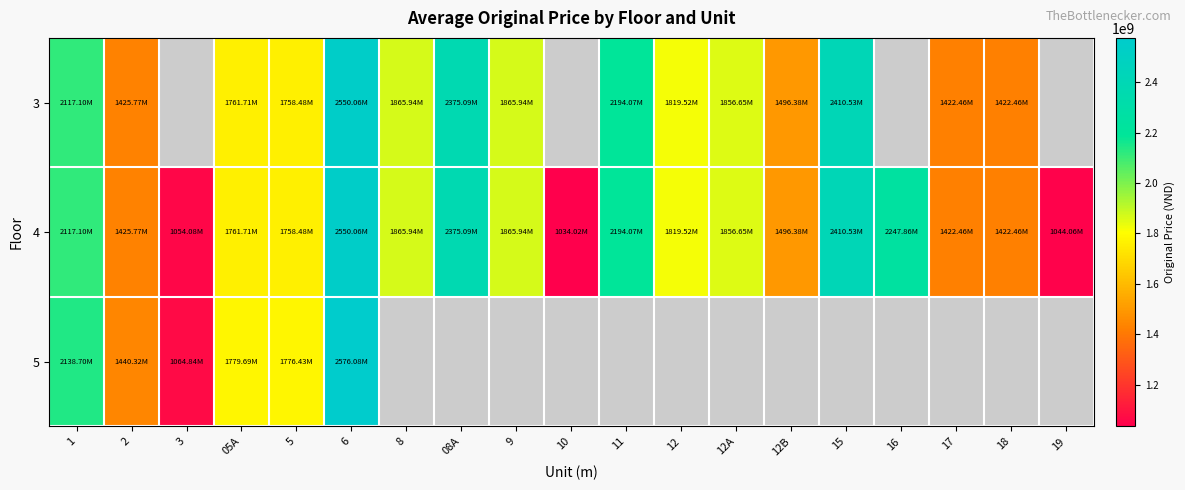

List the series in order of their peak value, lowest first.

3, 4, 5